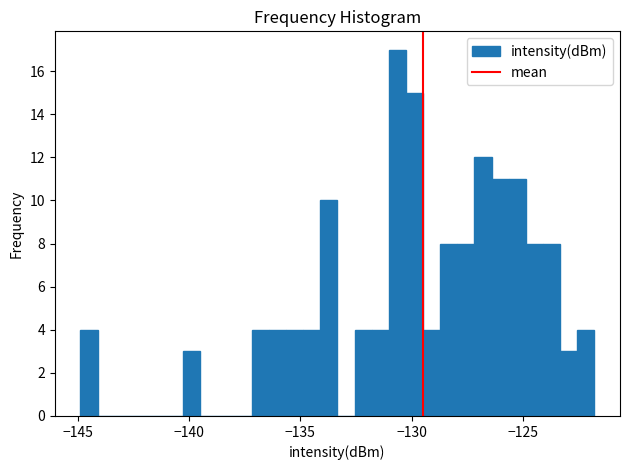

Around what value on the x-axis is the tallest bar? Give the approximate position of its centre, as read against the axis.

-130.5